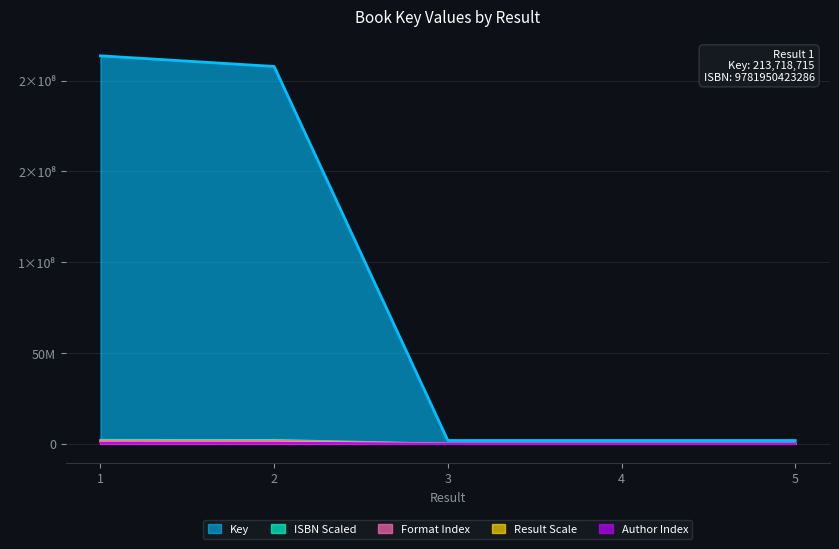

Which label corresponds to the largest value in the chart?

1